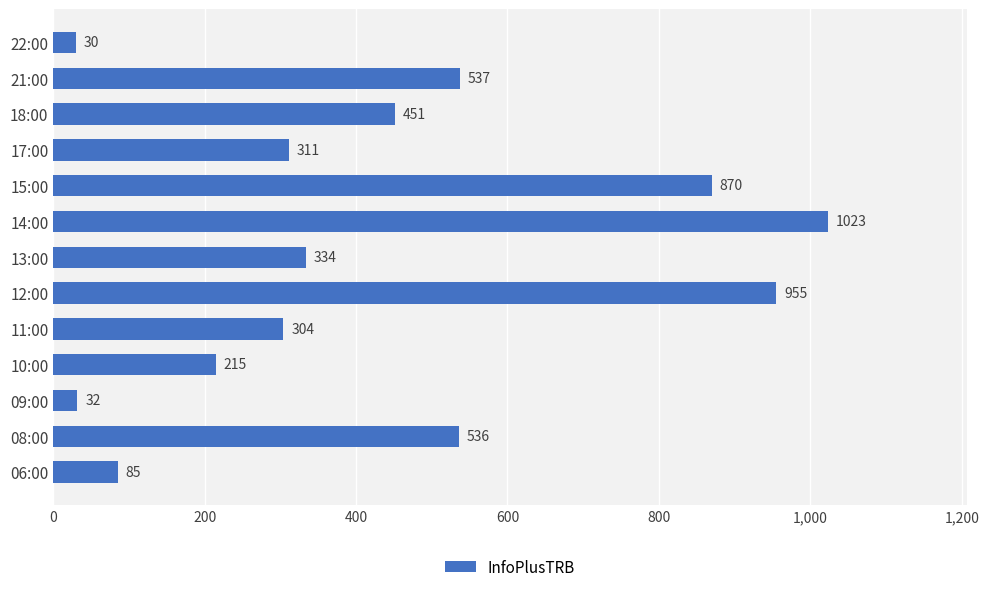

At which label is the value closest to 526?

08:00